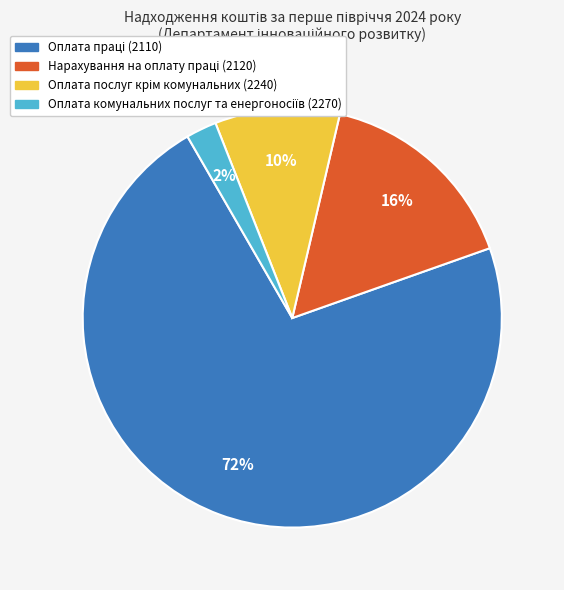

Is there any slice that represents more than half of the pie?

Yes